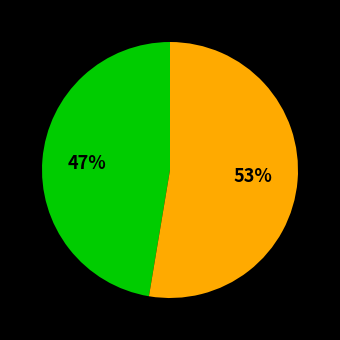

Is there any slice that represents more than half of the pie?

Yes